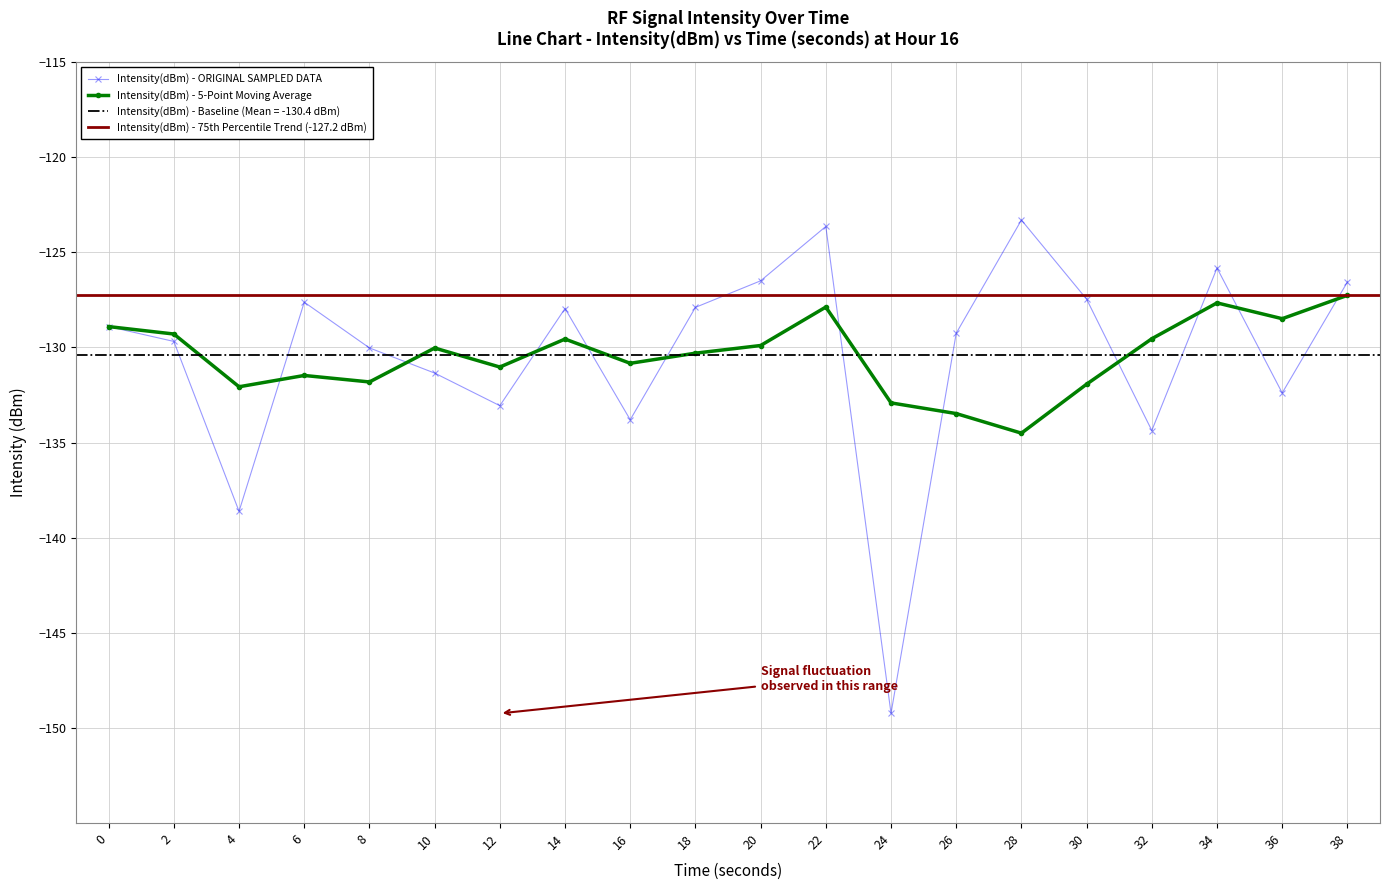

What is the maximum value shown in the chart?

-123.3